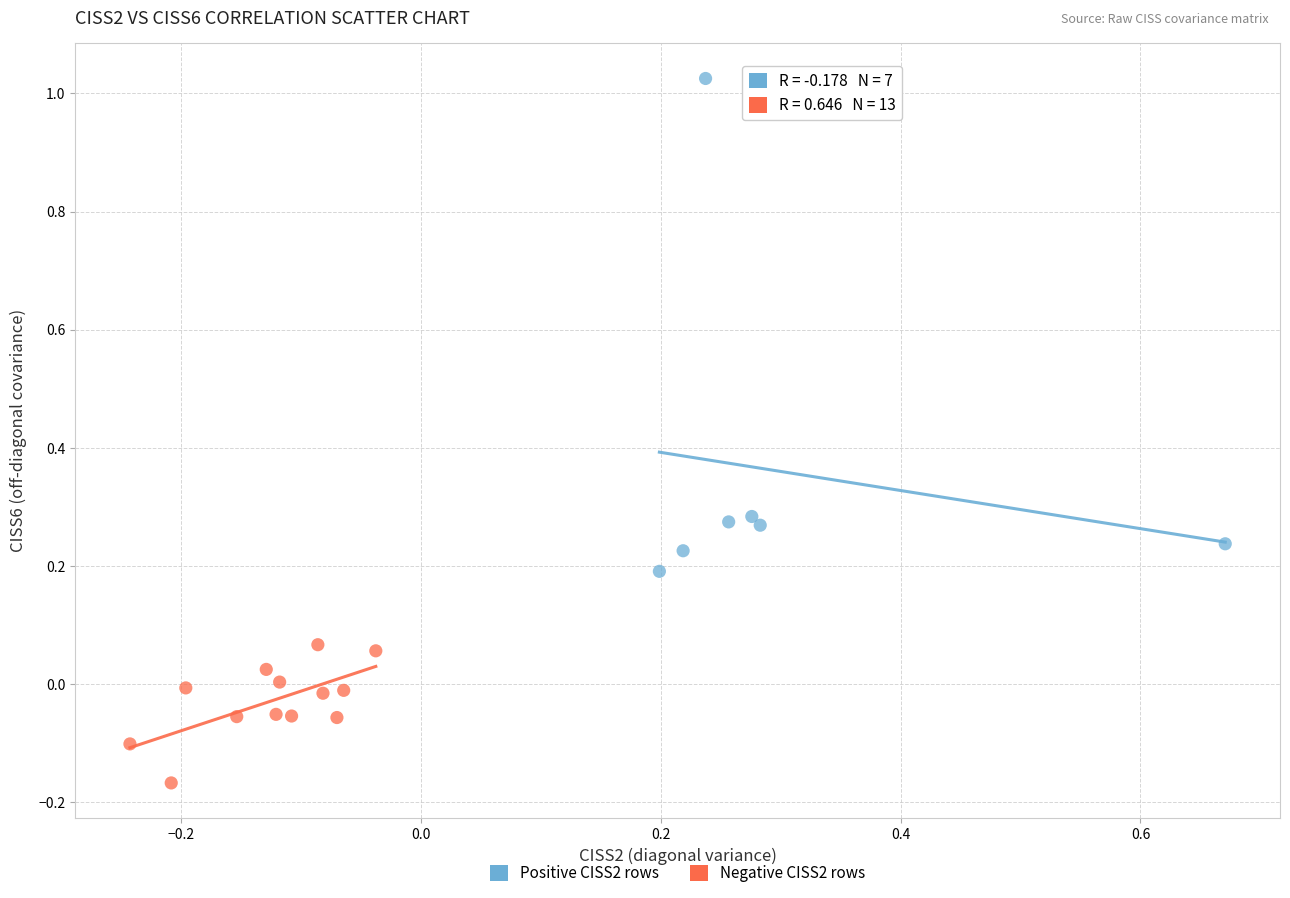

Which series has the largest Y range (max minus min)?

Positive CISS2 rows